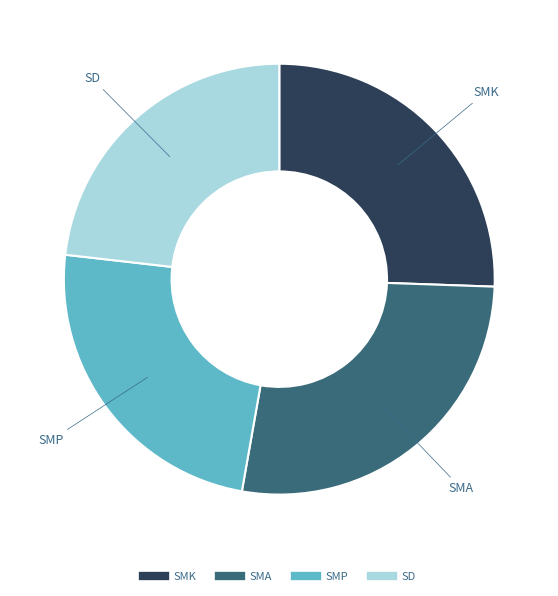

Do SMA and SMK together represent more than half of the pie?

Yes